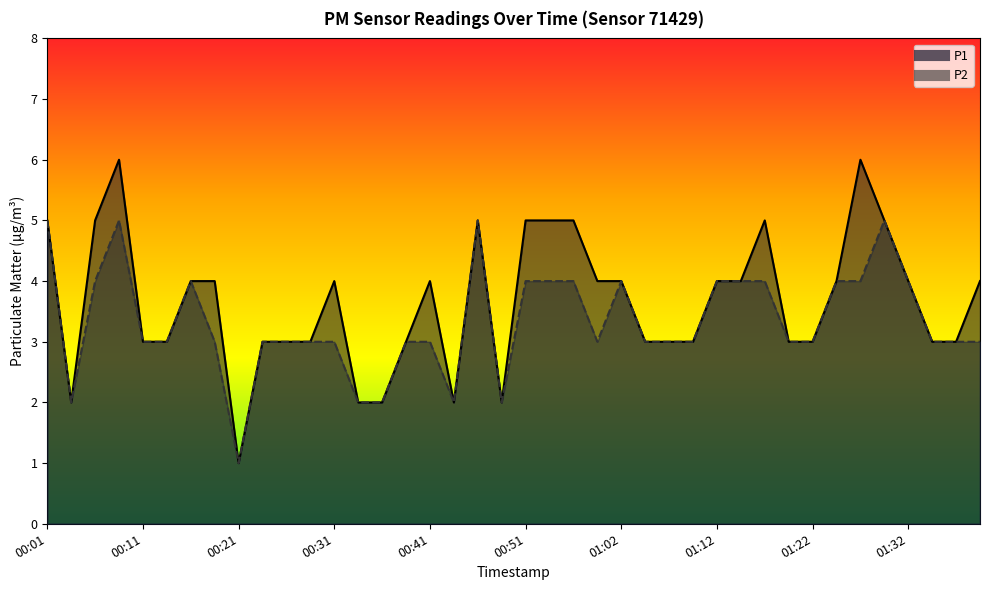

Does the chart have visible grid lines?

No